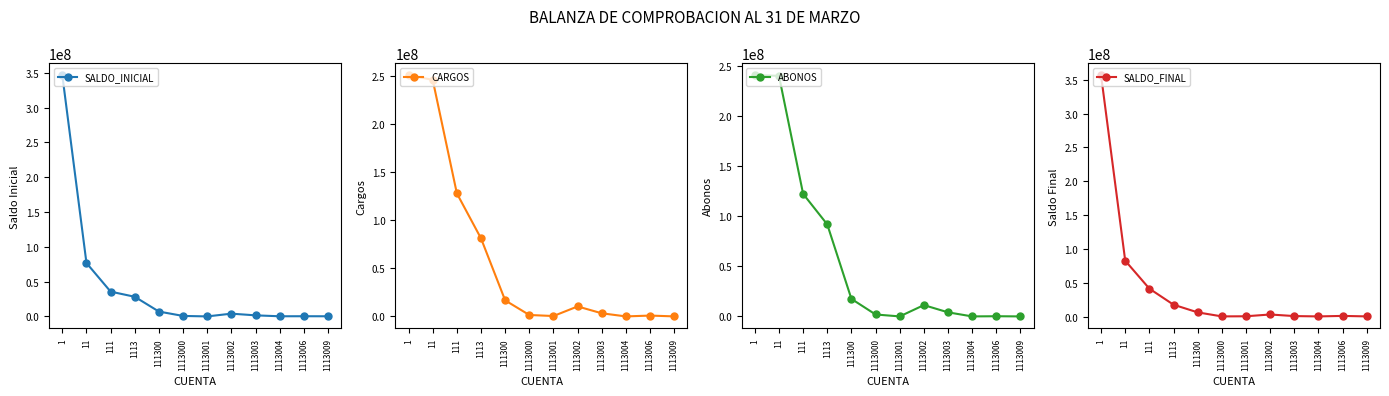

Which series has the largest range (max minus min)?

SALDO_FINAL